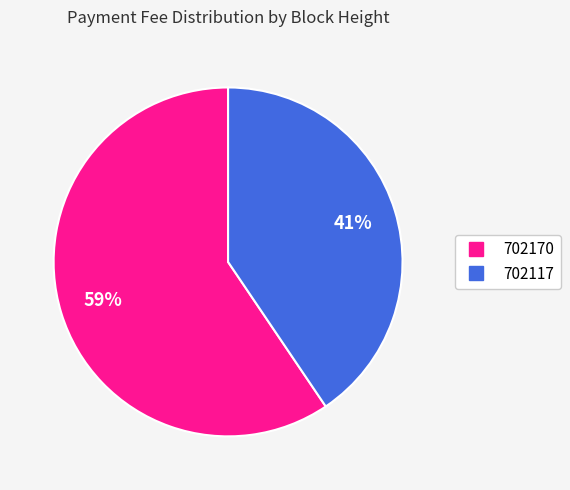

True or false: 702170 accounts for 59% of the total.

True